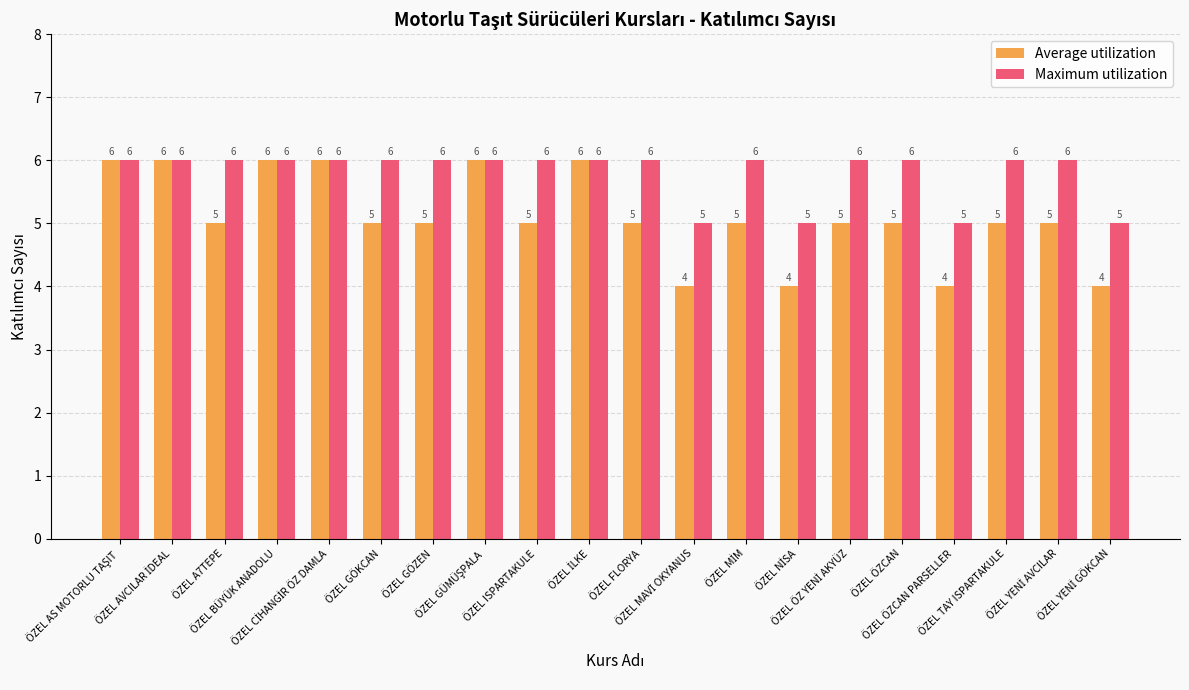

What is the sum of all Average utilization values?

102